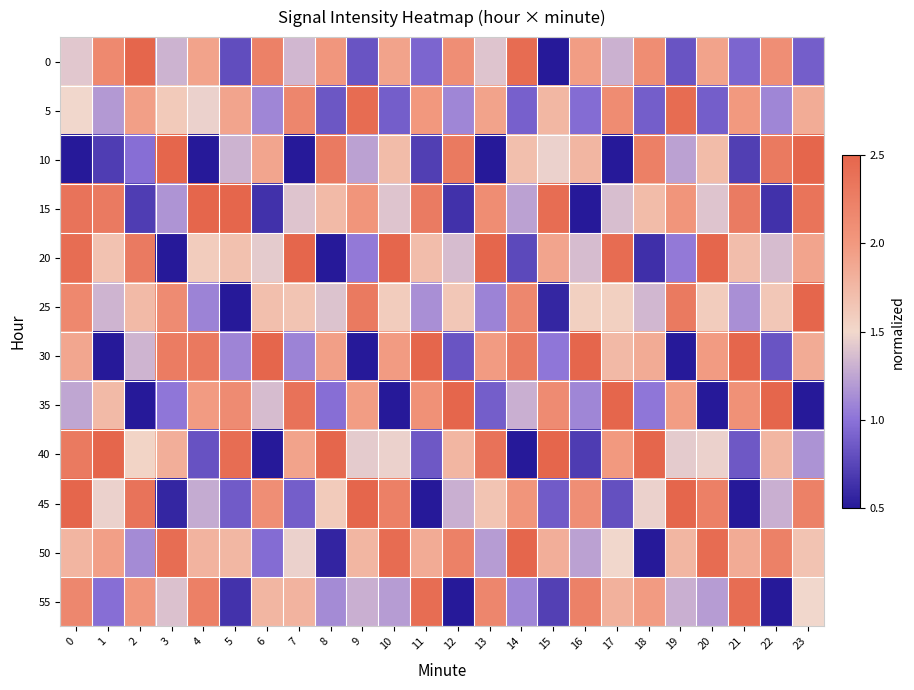

How many distinct data groups are displayed?

12